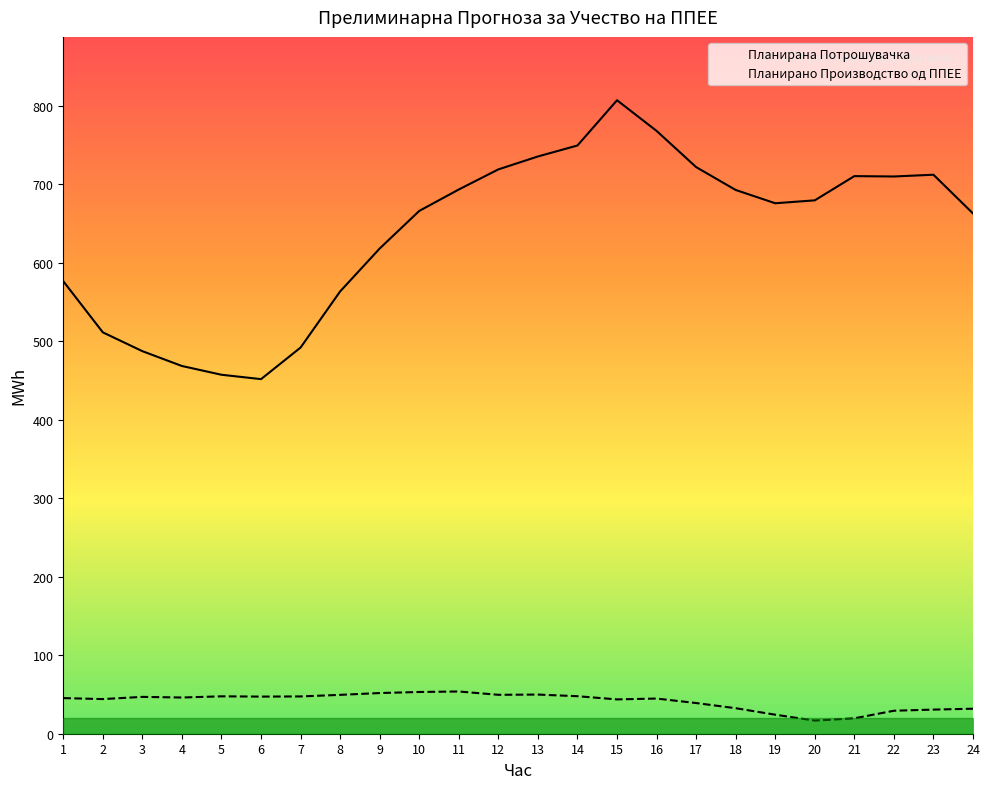

Does the chart have visible grid lines?

No